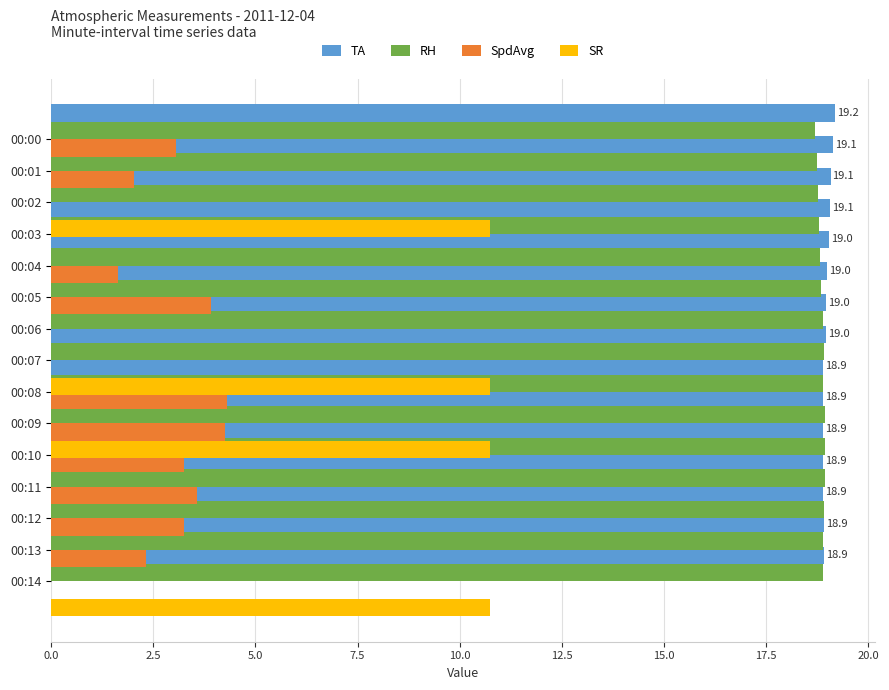

Is it true that RH equals 28.8 at 00:07?

False